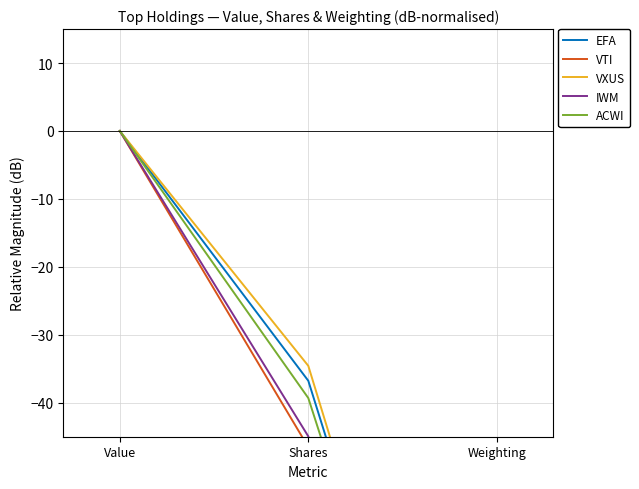

At Weighting, list the series in order from smallest to largest.

VTI, VXUS, EFA, IWM, ACWI